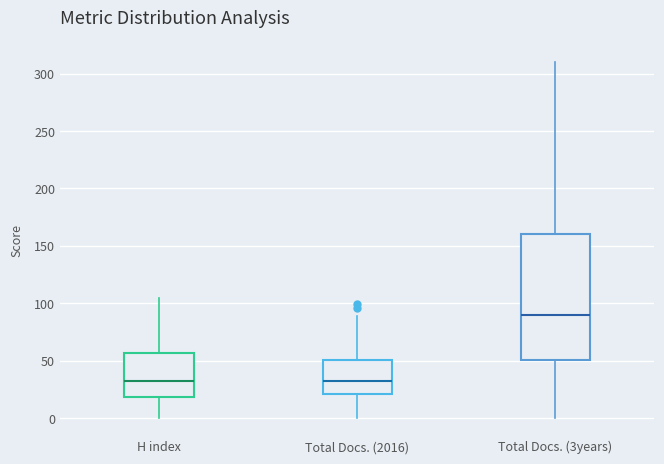

Reading left to right, read every box against the y-axis: the position of its median line, the range the box covers, and the ends of its whiskers. The values are not printed on the chart, so give them approximately, as read against the axis.

H index: median 30, box 20 to 55, whiskers 0 to 105
Total Docs. (2016): median 30, box 20 to 50, whiskers 0 to 90
Total Docs. (3years): median 90, box 50 to 160, whiskers 0 to 310